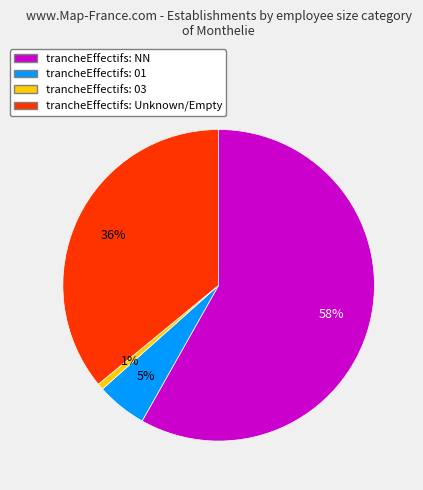

Do trancheEffectifs: 01 and trancheEffectifs: NN together represent more than half of the pie?

Yes